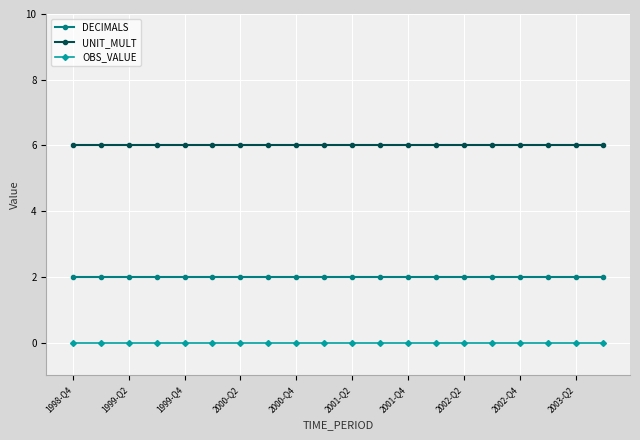

What is the average value of the UNIT_MULT series?

6